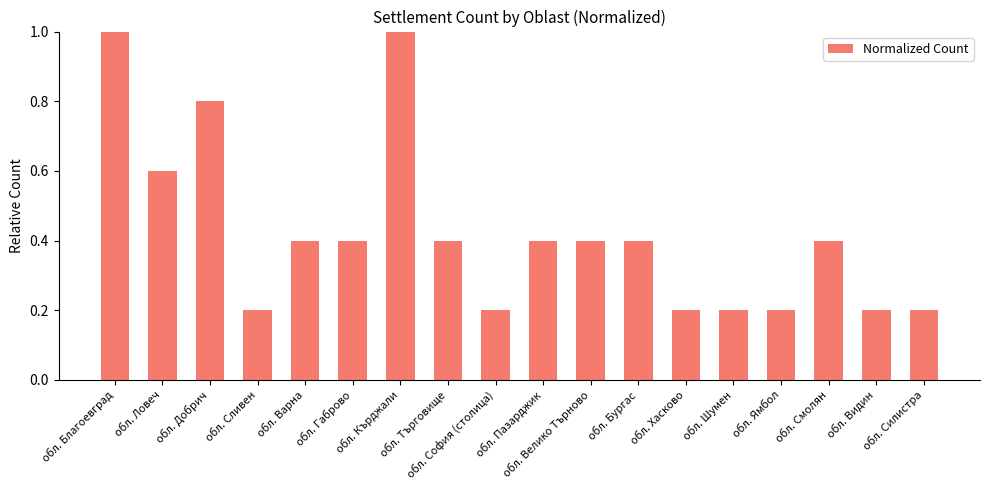

Are the bars horizontal?

No